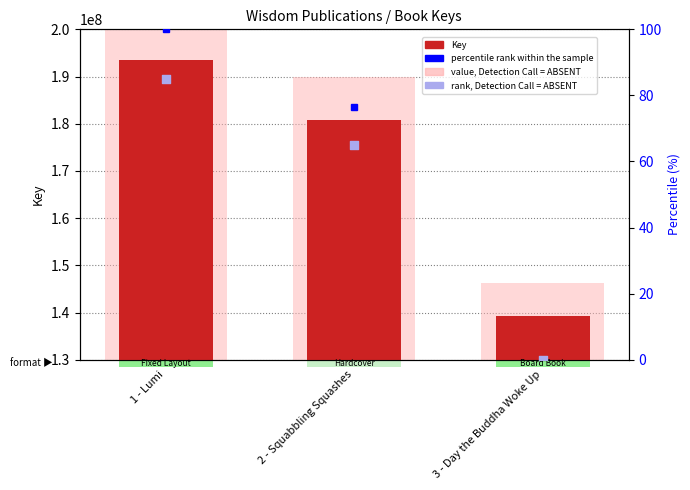

What are all the series names shown in the legend?

Key, value, Detection Call = ABSENT, percentile rank within the sample, rank, Detection Call = ABSENT